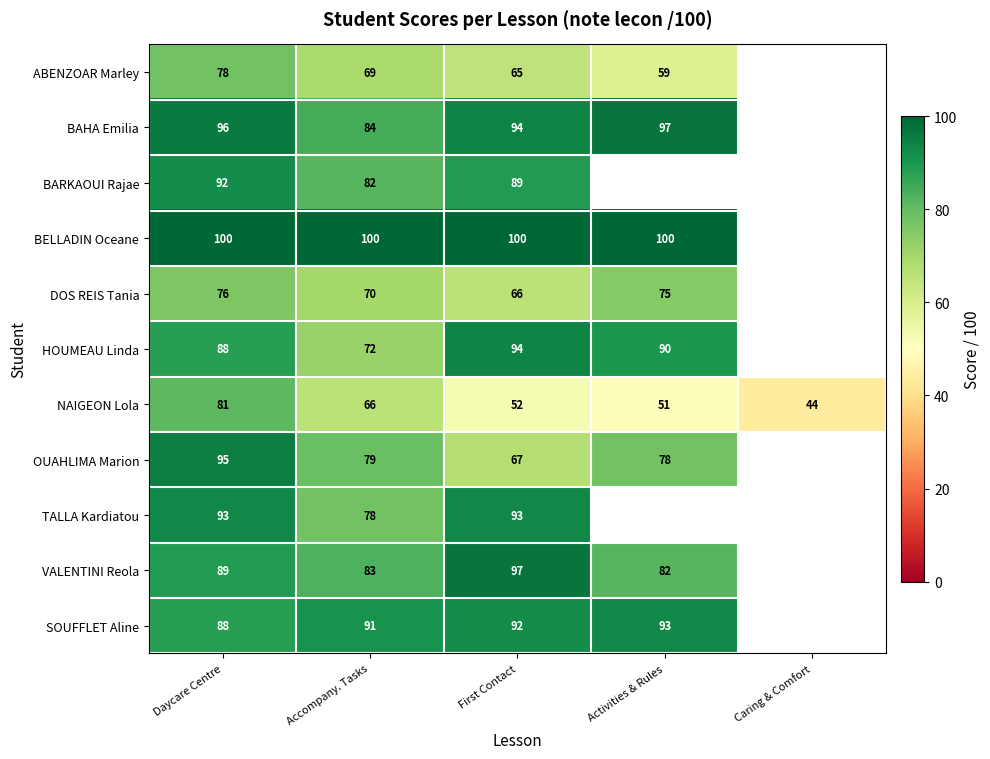

Count the number of categories in the chart.

5